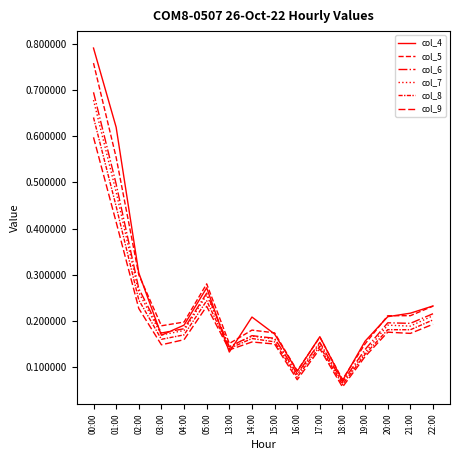

What position from the left is 18:00?

12